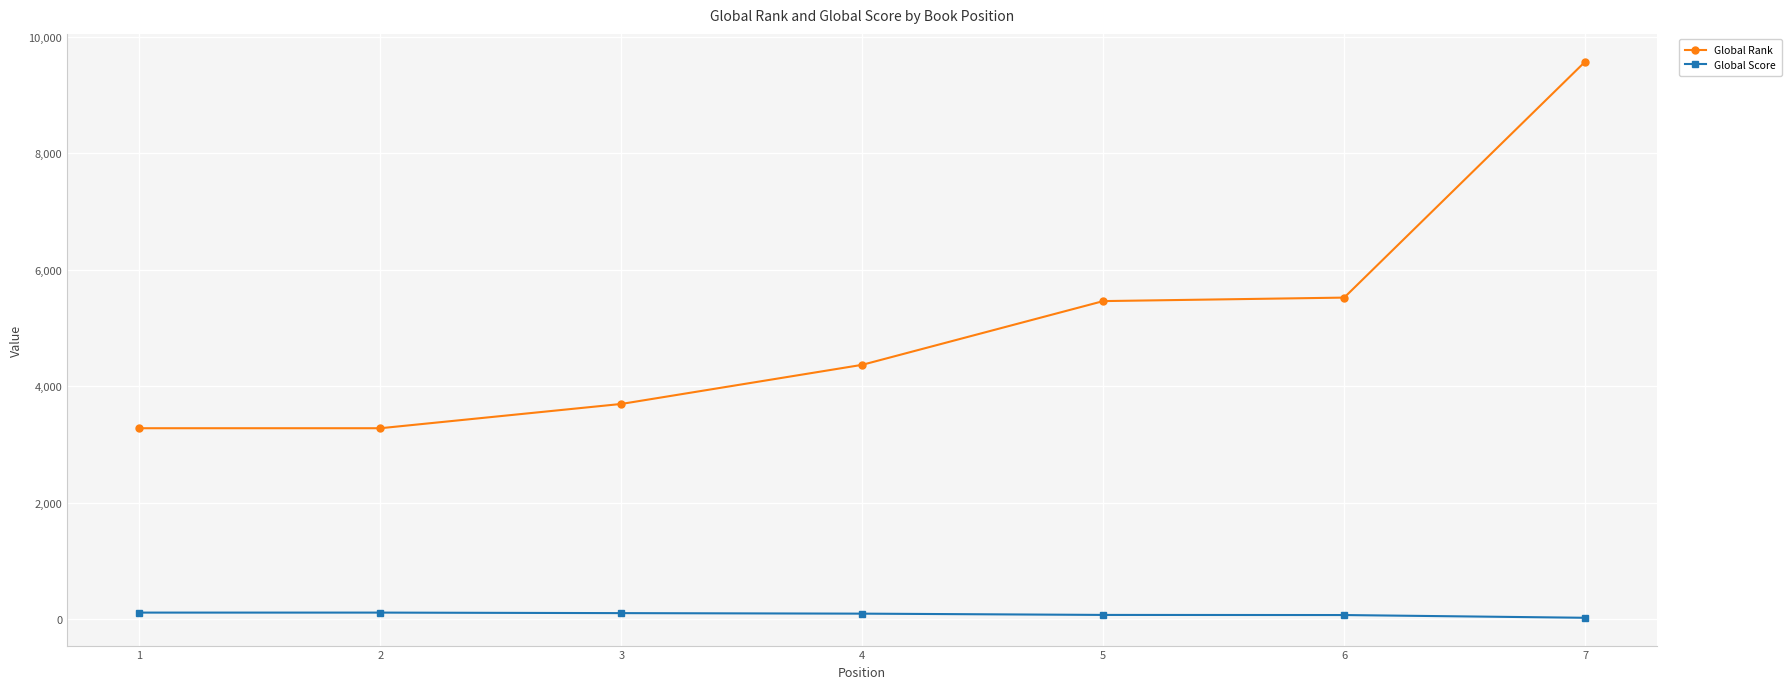

Which series has the largest range (max minus min)?

Global Rank